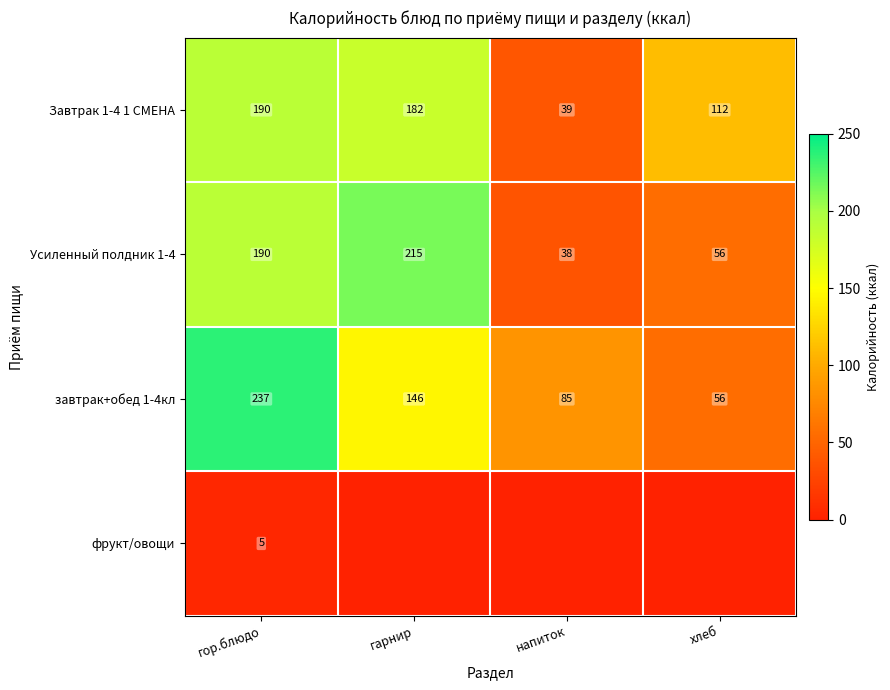

What is the difference between the Завтрак 1-4 1 СМЕНА values at гарнир and напиток?

143